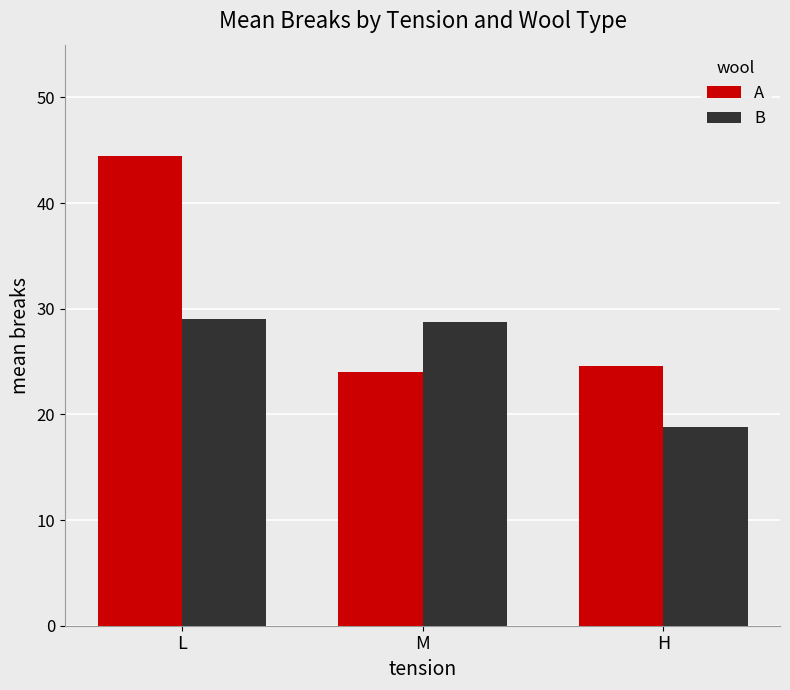

Which series has the largest total across all categories?

A